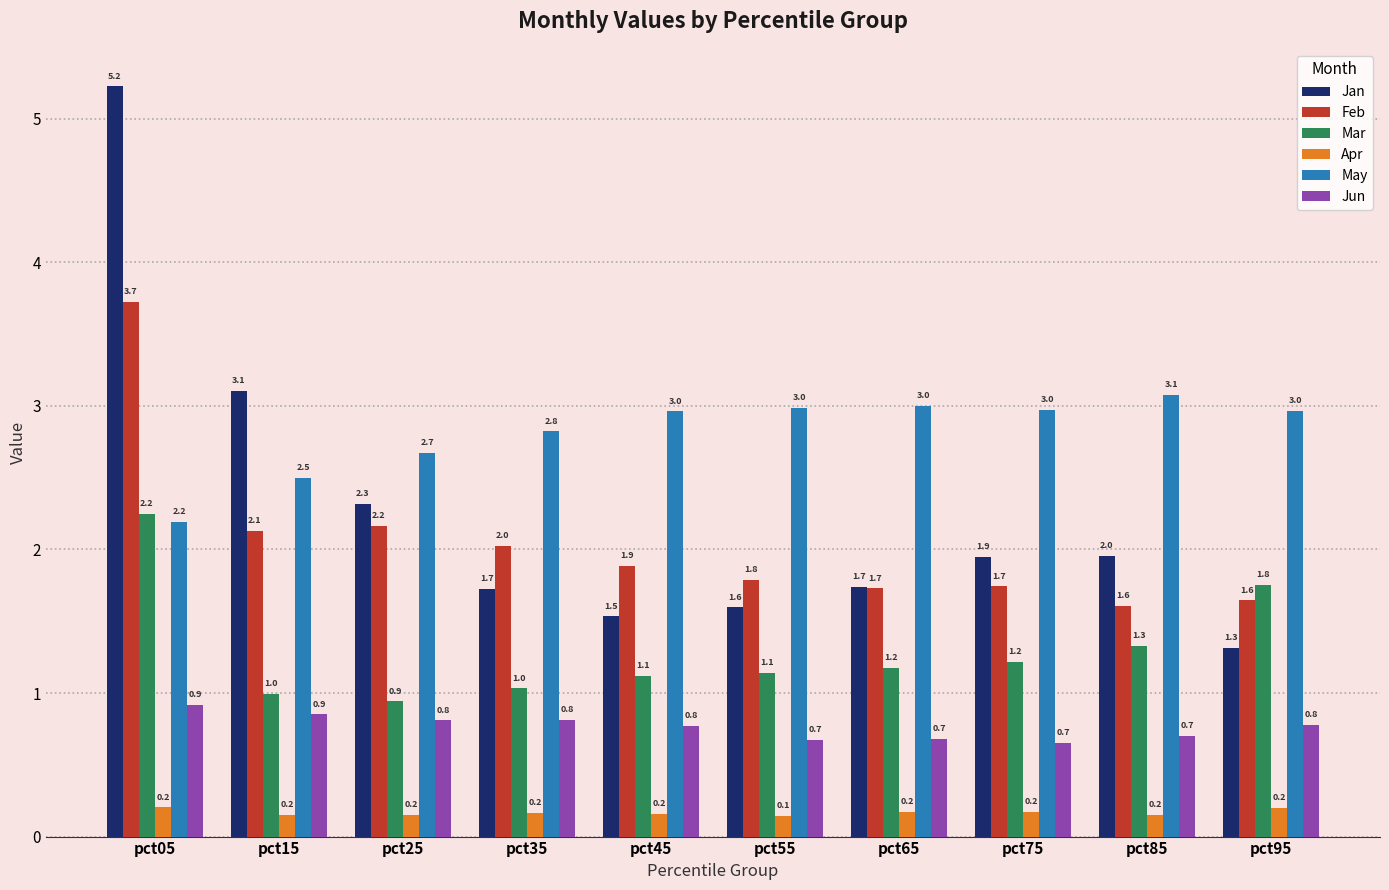

At which category is the sum across all series the highest?

pct05